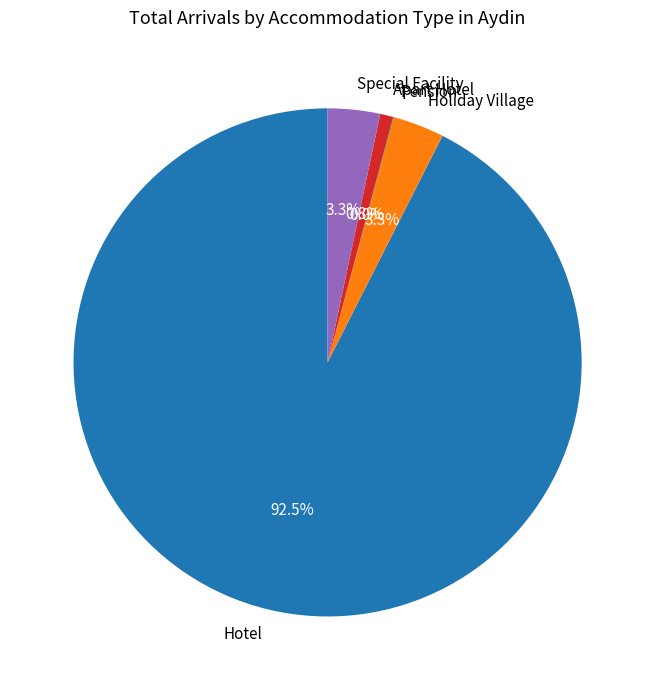

Does Hotel represent more than half of the total?

Yes